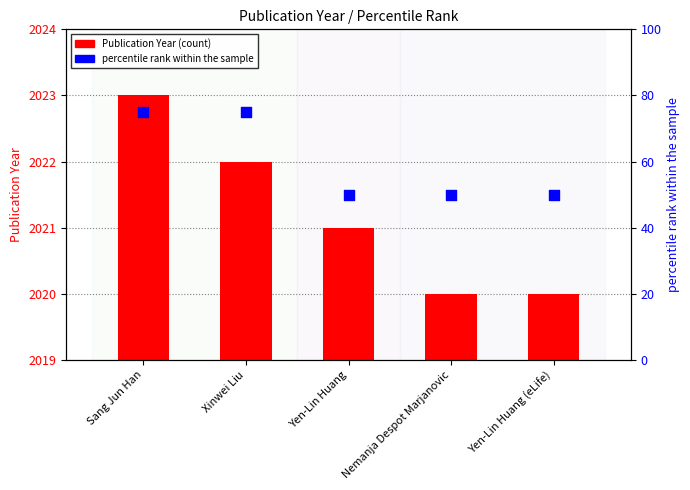

Which series reaches the maximum Y coordinate?

Publication Year